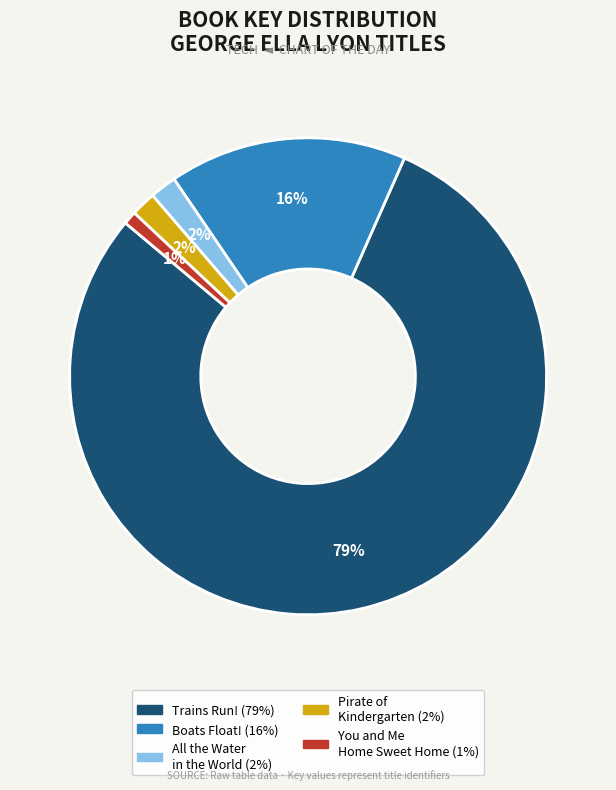

To the nearest percent, what is the average slice percentage?

20%